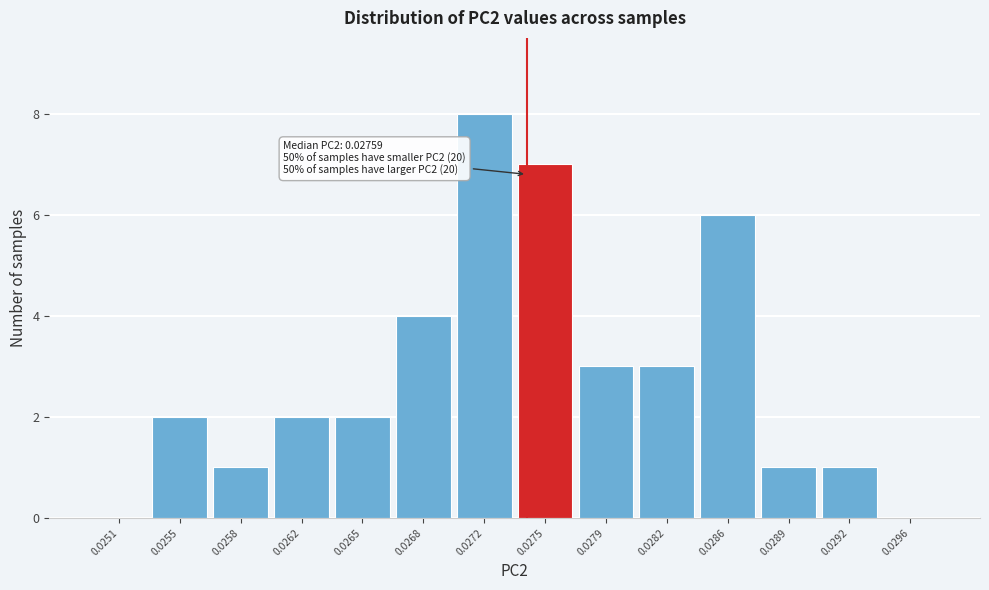

Reading left to right, transcribe all the data shown in this chart.

0.0251=0	0.0255=2	0.0258=1	0.0262=2	0.0265=2	0.0268=4	0.0272=8	0.0275=7	0.0279=3	0.0282=3	0.0286=6	0.0289=1	0.0292=1	0.0296=0